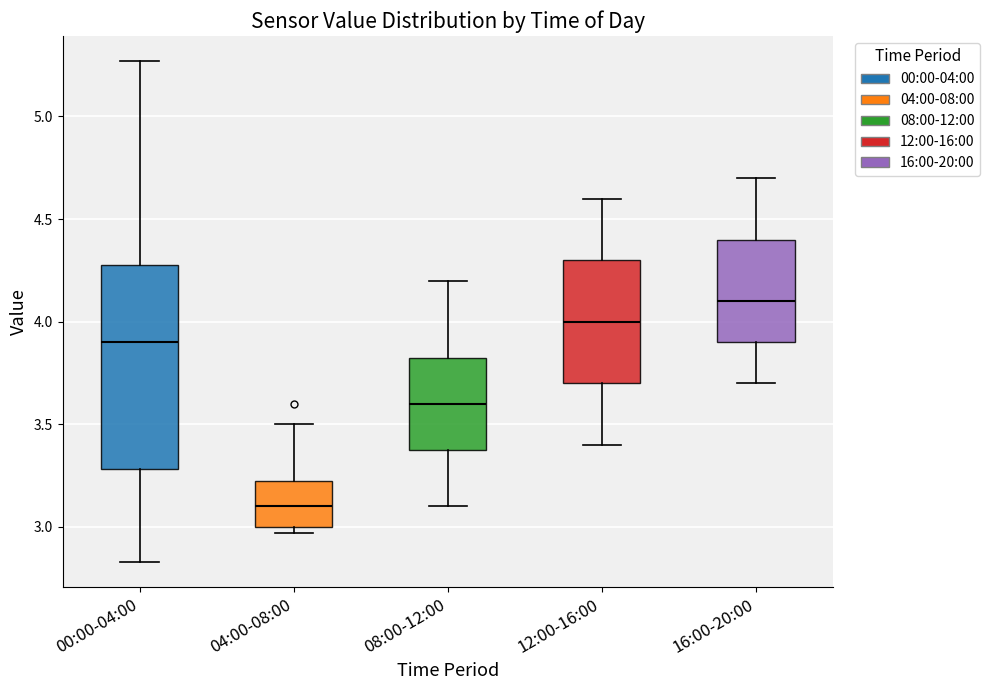

Which box is the tallest, from its lower edge to its upper edge?

00:00-04:00